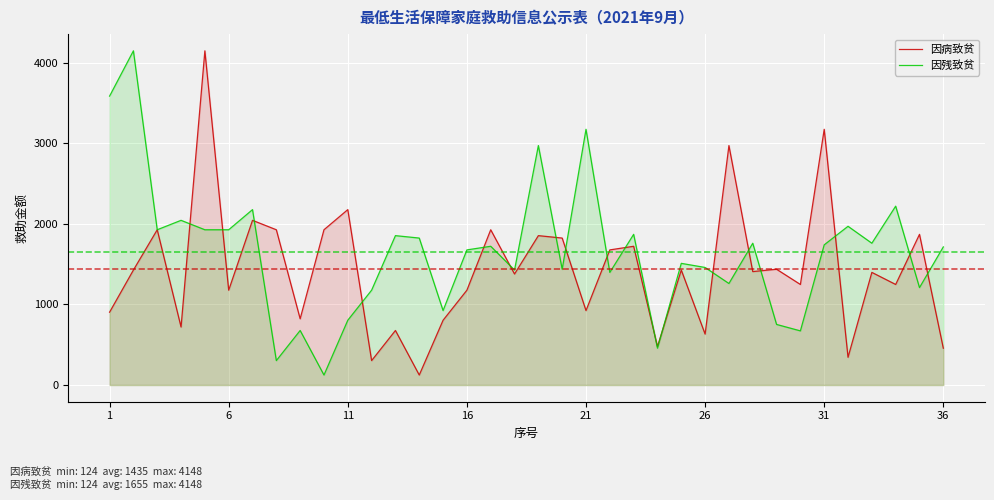

What is the sum of the 因病致贫 values at 23 and 17?

1856